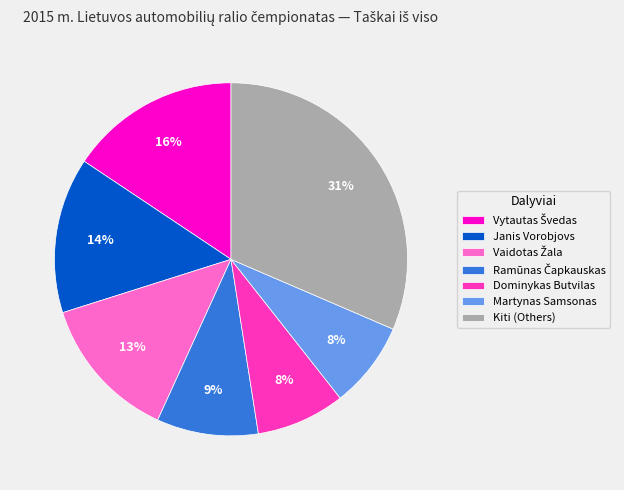

To the nearest percent, what portion does Dominykas Butvilas represent?

8%